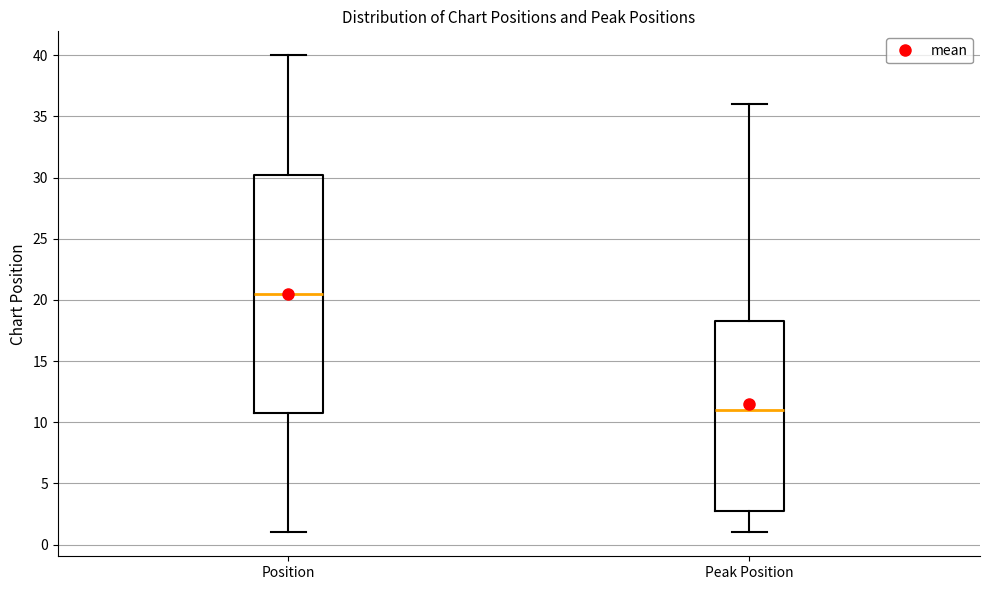

Comparing the boxes themselves (not the whiskers), which one is the tallest?

Position